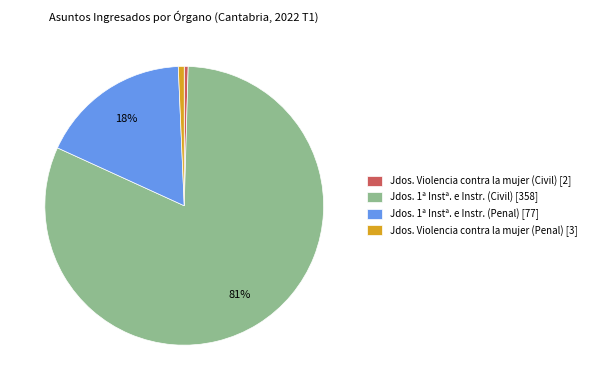

Is it true that Jdos. 1ª Instª. e Instr. (Penal) [77] is 18% of the pie?

True